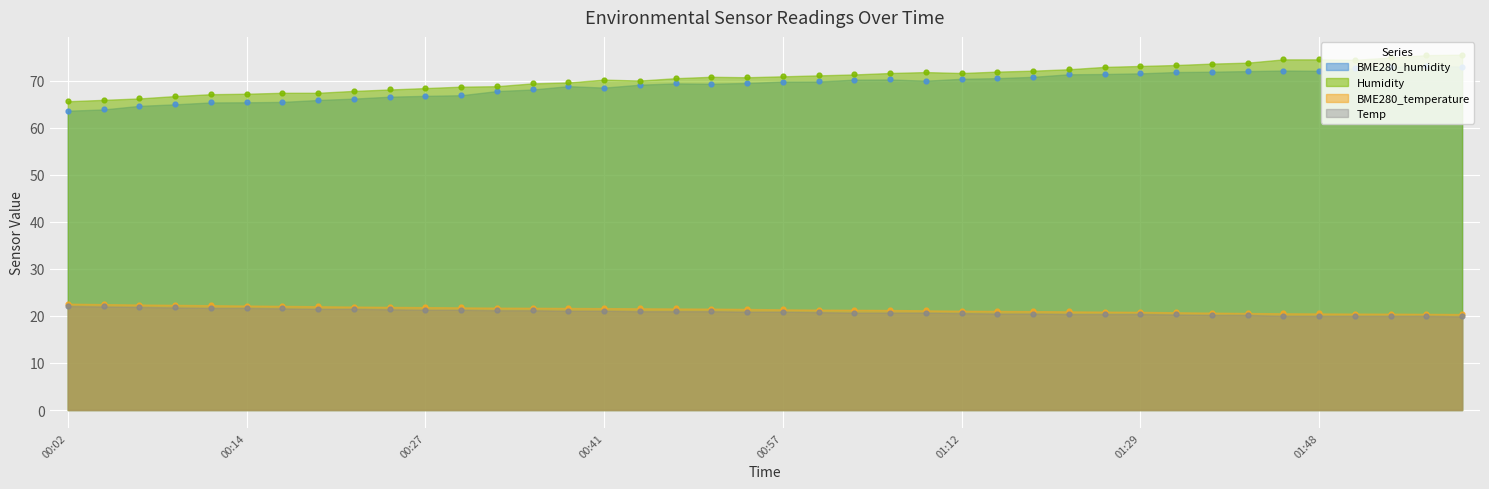

Which series has the largest total across all categories?

Humidity